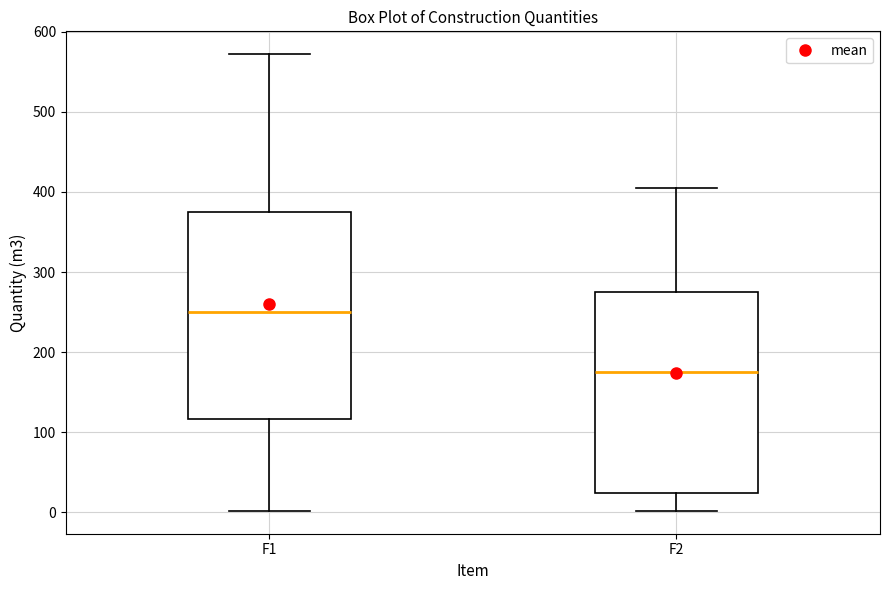

Reading left to right, read every box against the y-axis: the position of its median line, the range the box covers, and the ends of its whiskers. The values are not printed on the chart, so give them approximately, as read against the axis.

F1: median 250, box 120 to 380, whiskers 0 to 570
F2: median 180, box 20 to 280, whiskers 0 to 410